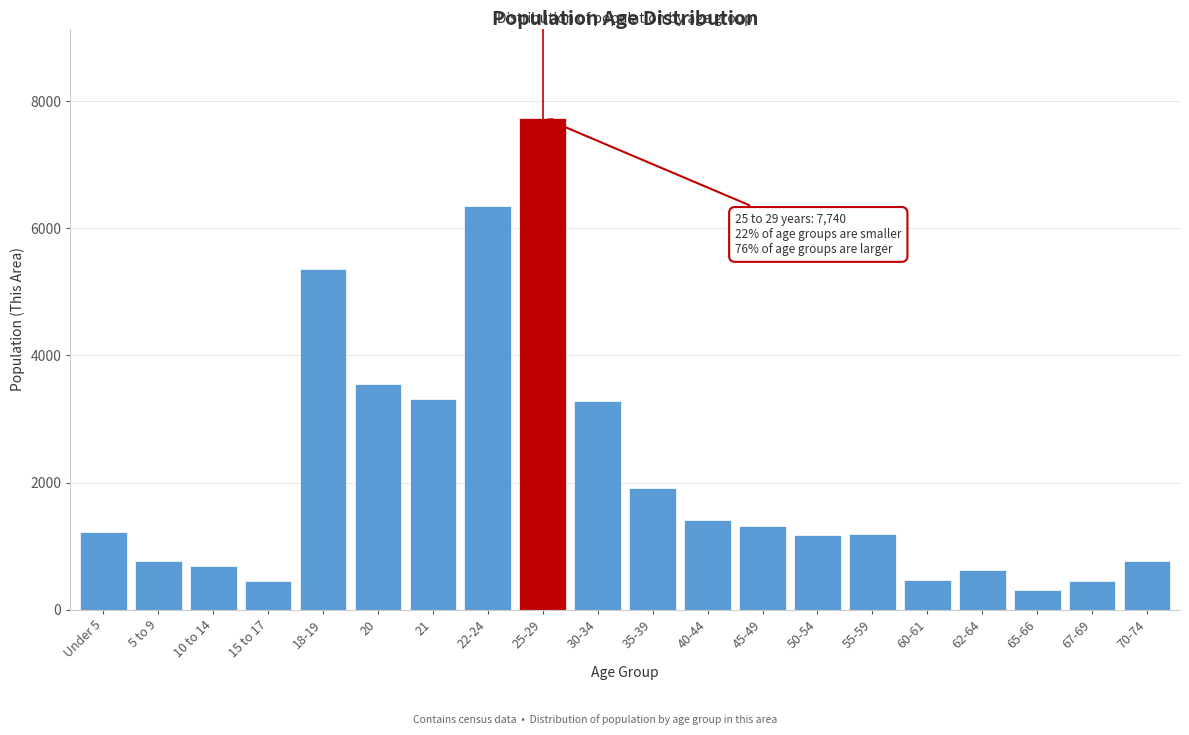

What value does the data have at 15 to 17?

453